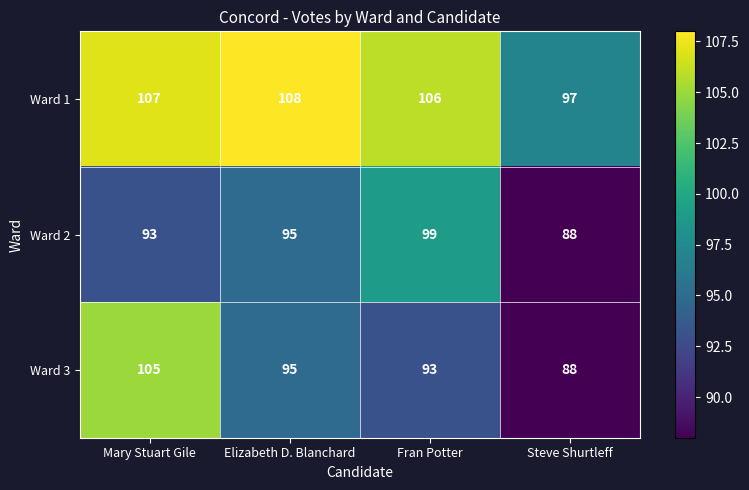

Which category has the lowest value in the Ward 2 series?

Steve Shurtleff